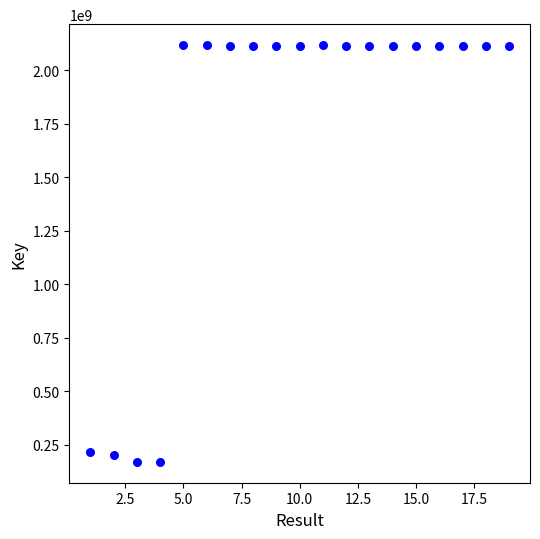

What is the range of X values (max minus min)?

18